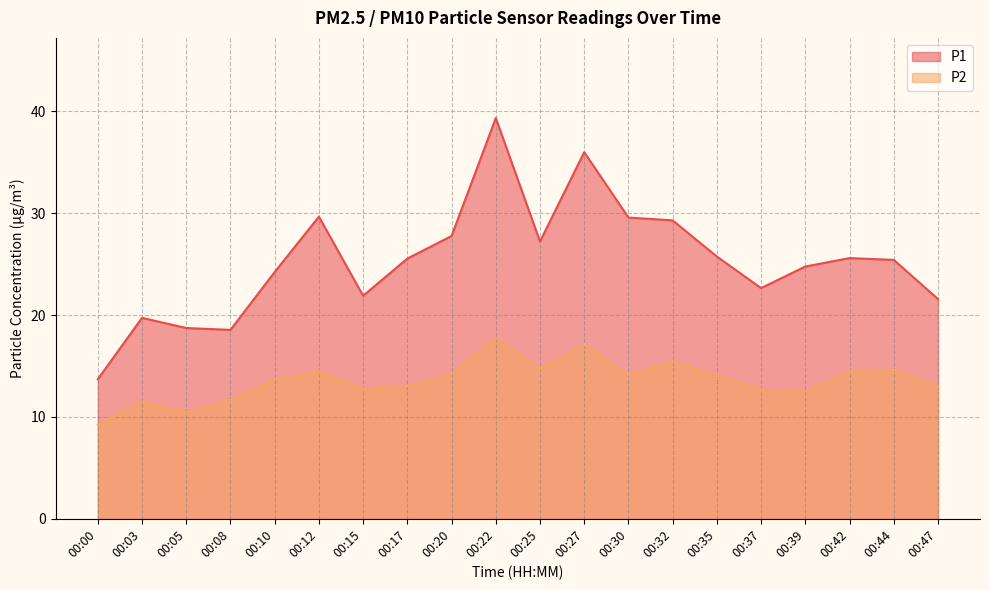

Rank the series by their maximum value, from lowest to highest.

P2, P1